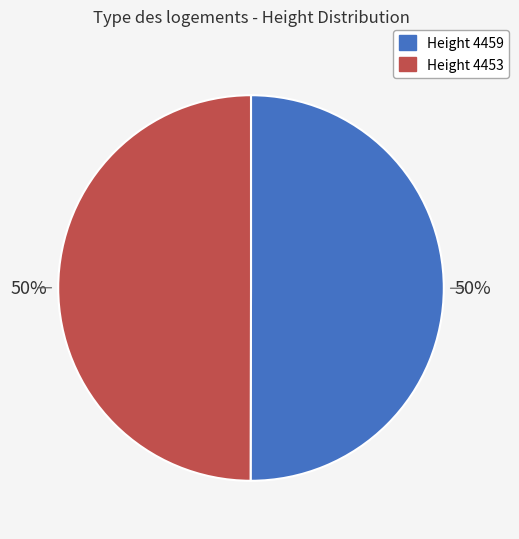

To the nearest percent, what is the average slice percentage?

50%